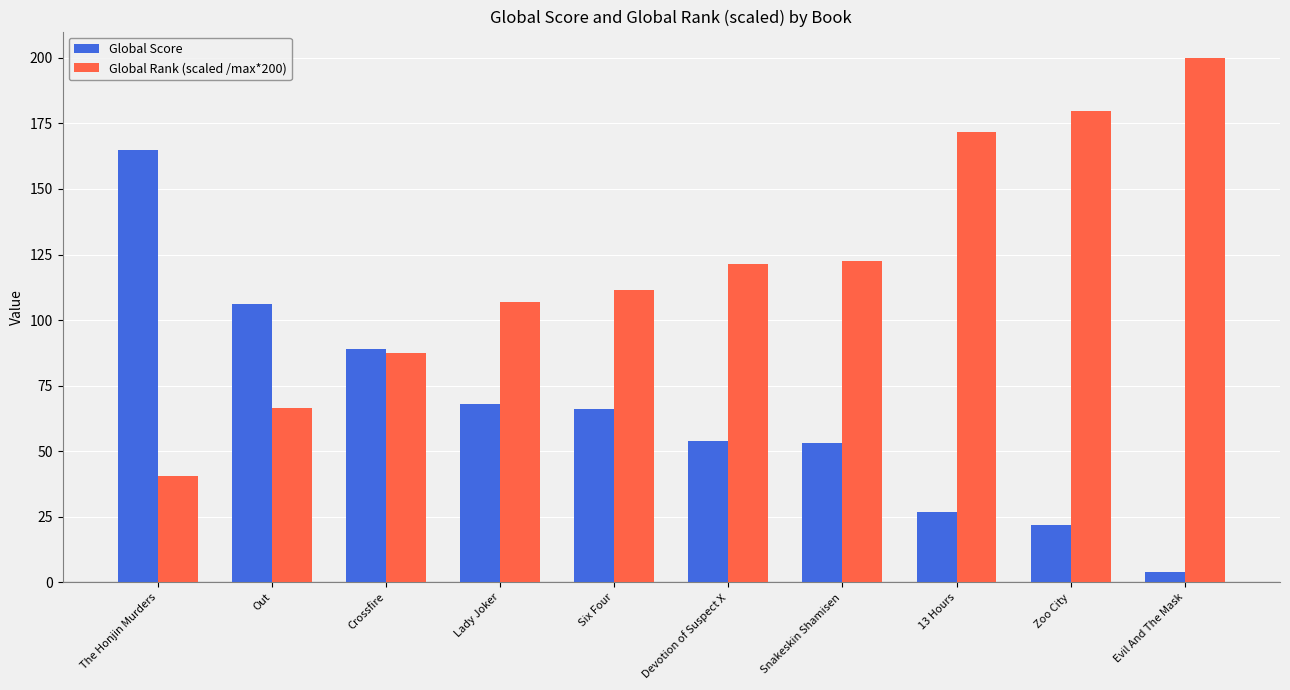

List the series in order of their peak value, lowest first.

Global Score, Global Rank (scaled /max*200)